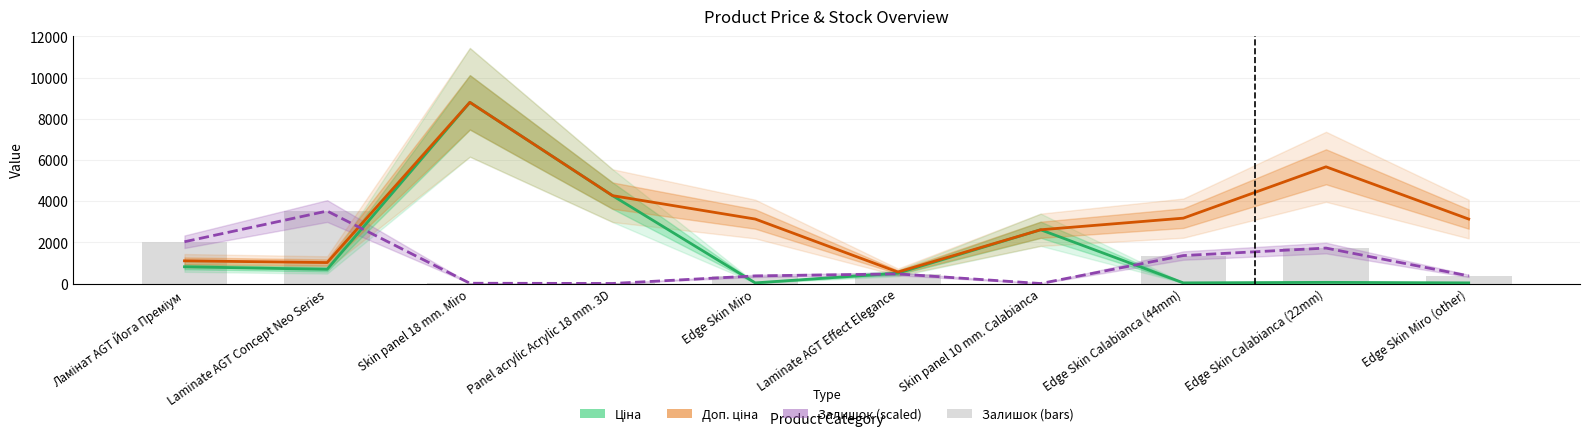

What position from the left is Edge Skin Calabianca (22mm)?

9